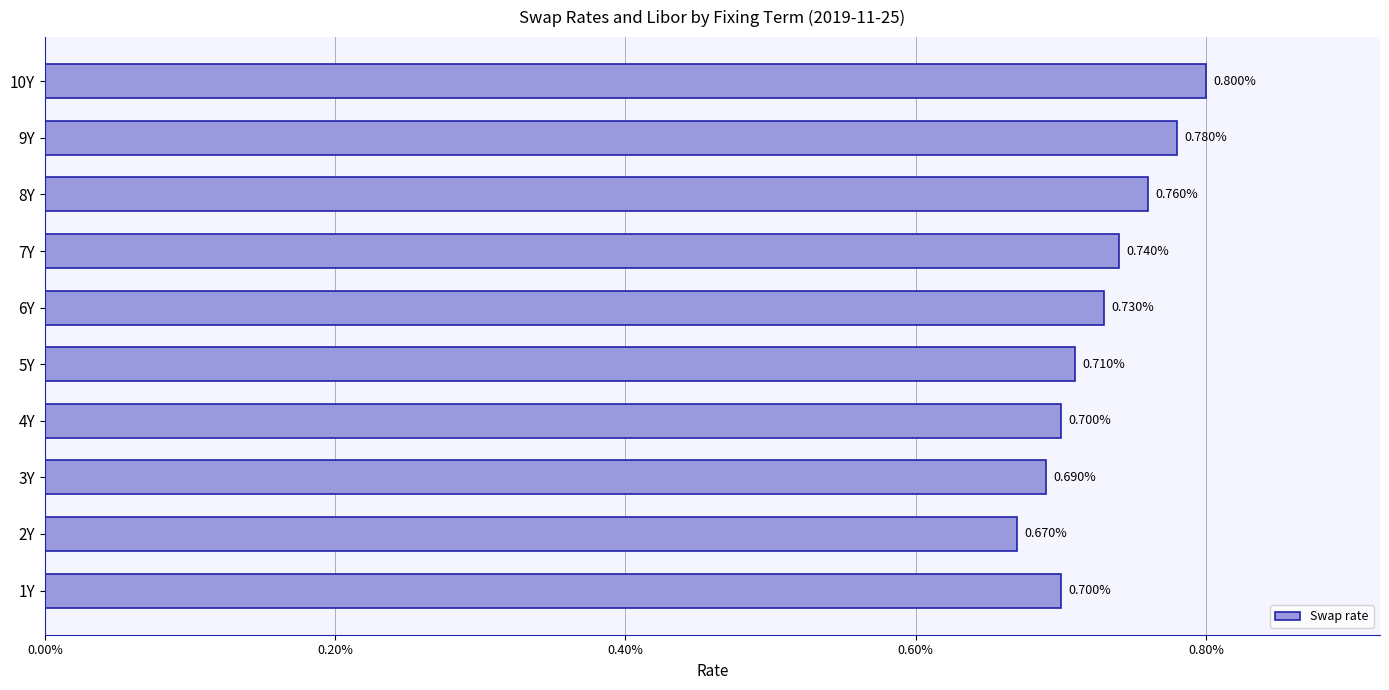

Does the chart contain any negative values?

No